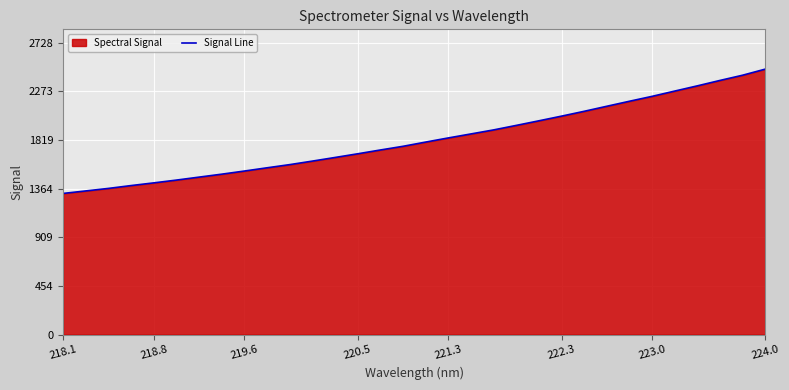

True or false: the data shows 2480.6 at 224.0.

True